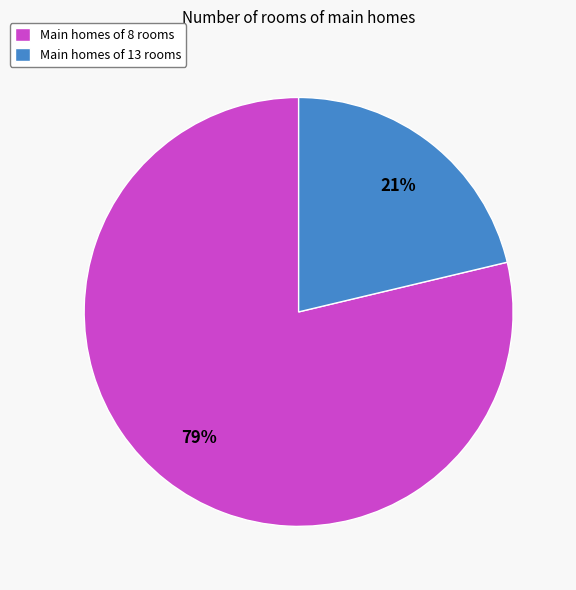

How many slices are in this pie chart?

2